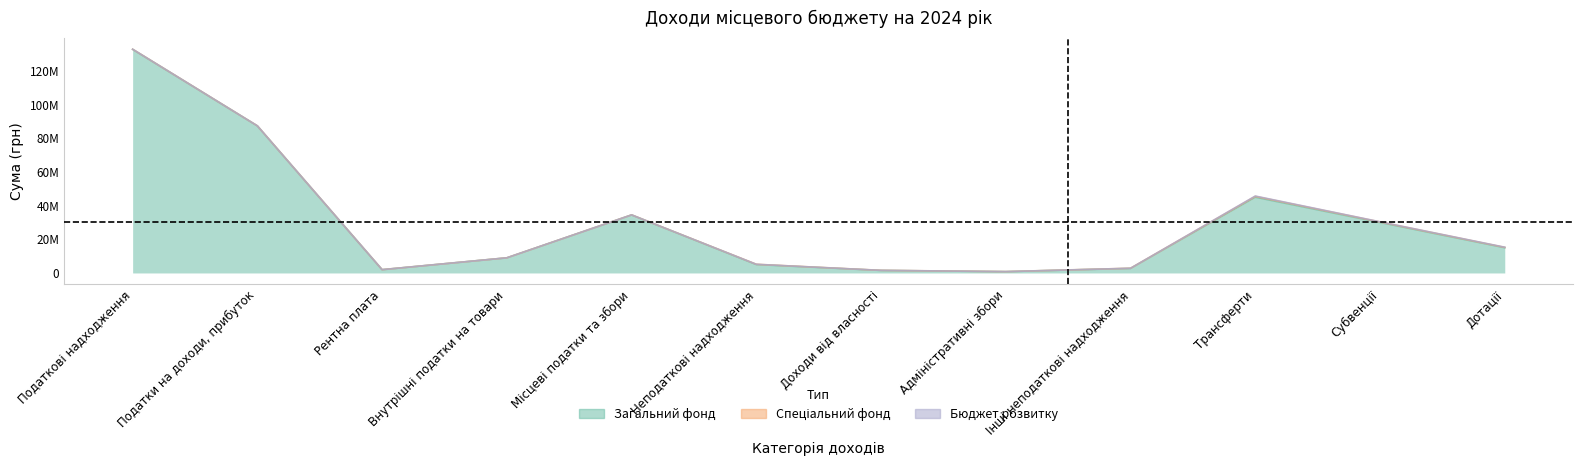

Reading left to right, what are all the values shown in this chart?

Загальний фонд: 132830000	87379000	1962000	9000000	34489000	5000000	1500000	800000	2700000	45000000	30000000	15000000
Спеціальний фонд: 60000	0	0	0	0	150000	50000	0	100000	500000	300000	200000
Бюджет розвитку: 0	0	0	0	0	0	0	0	0	200000	100000	100000